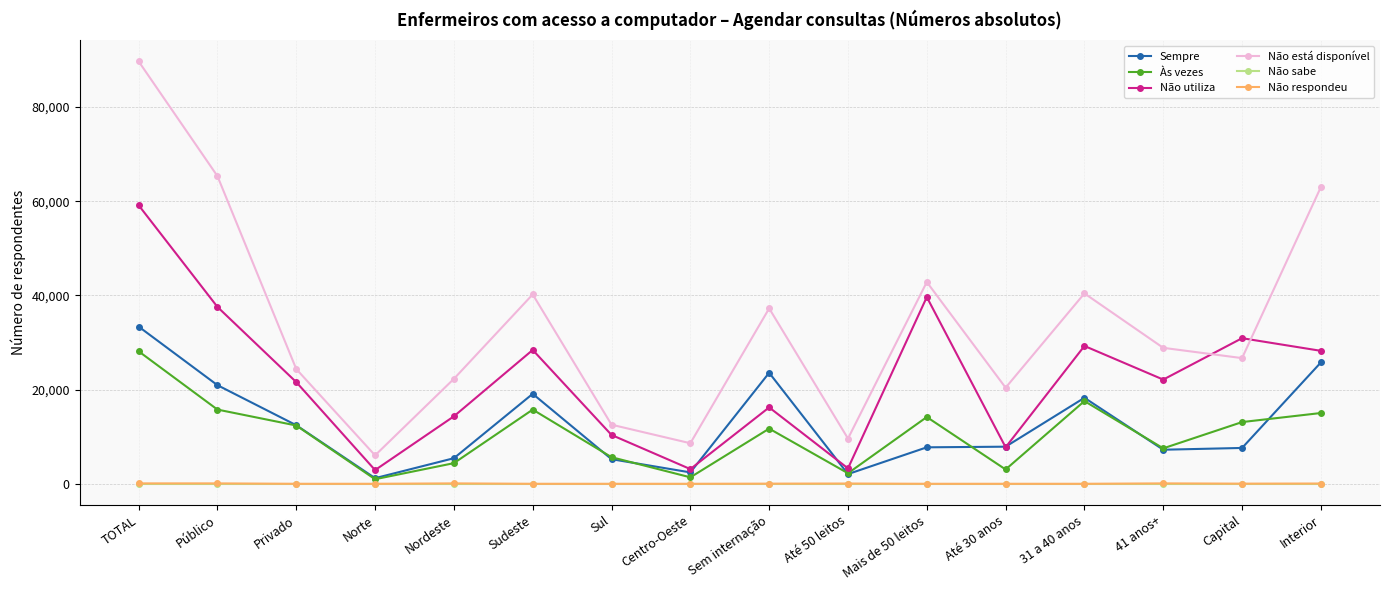

At which category does Não está disponível reach its first local valley?

Norte